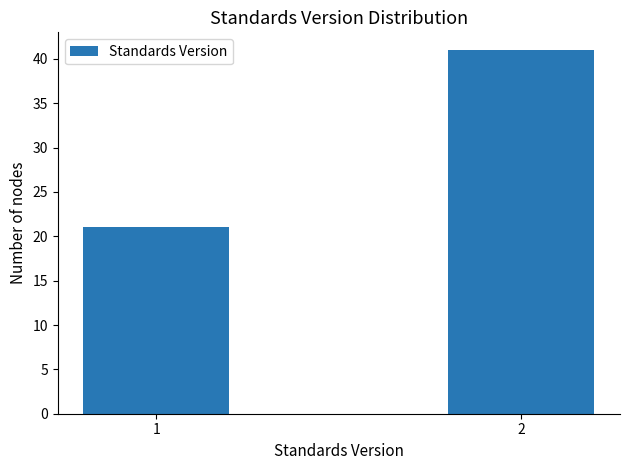

Reading left to right, what are all the values shown in this chart?

21	41